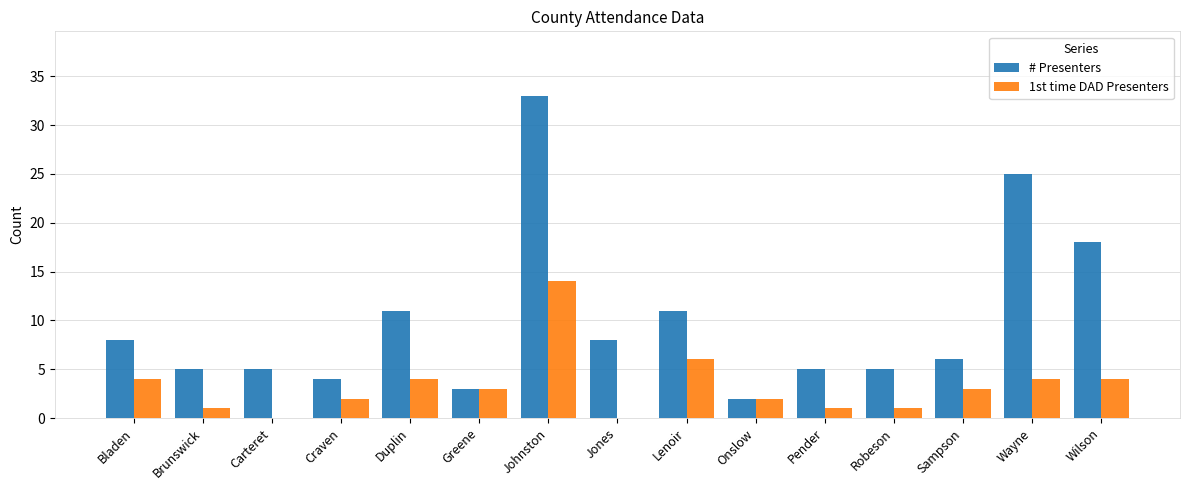

What is the sum of all # Presenters values?

149